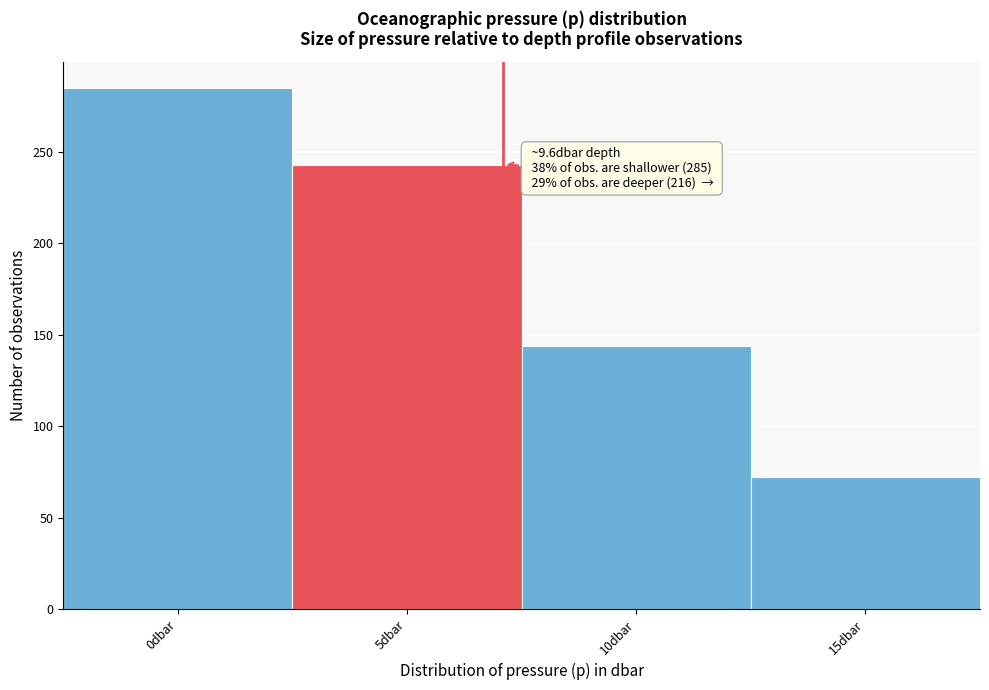

Reading left to right, what are all the values shown in this chart?

285	243	144	72